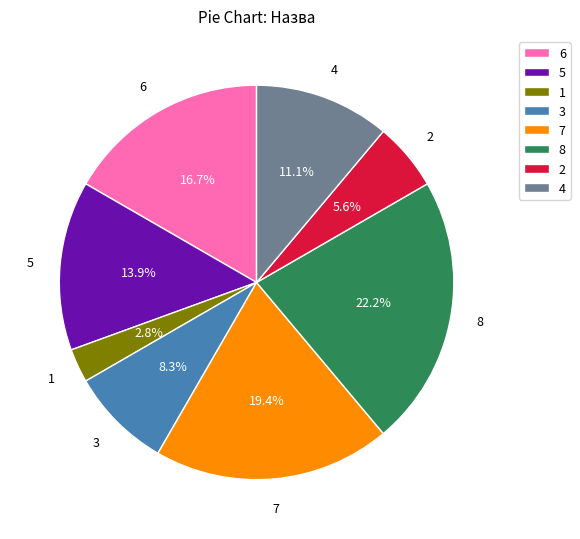

Approximately how many times larger is the value at 3 compared to 6?

0.5